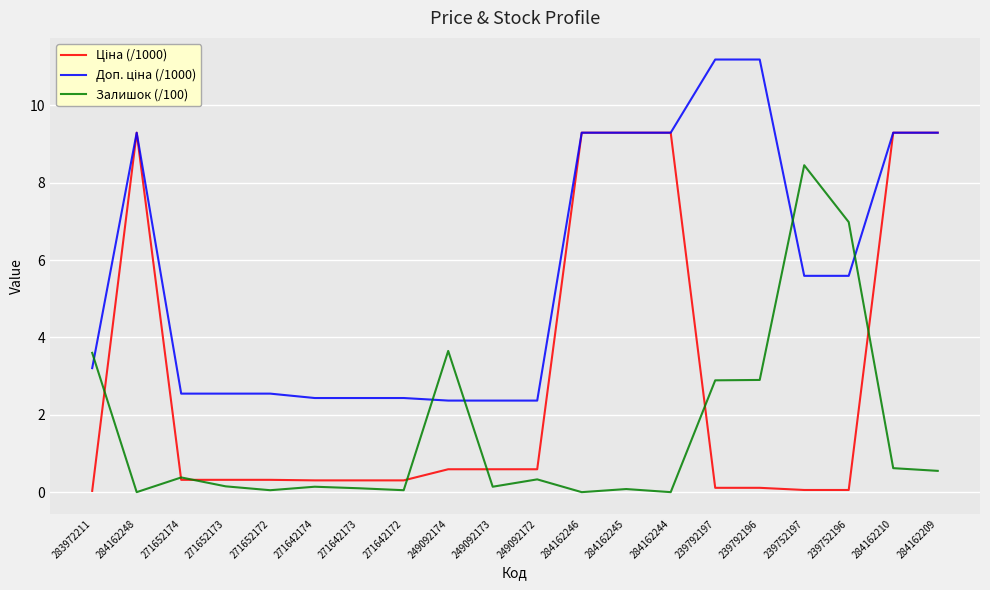

What position from the left is 284162246?

12